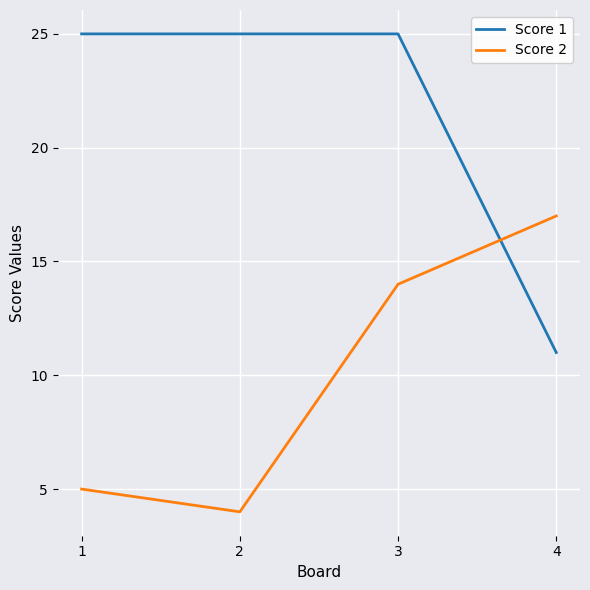

Reading left to right, transcribe all the data shown in this chart.

Score 1: 1=25	2=25	3=25	4=11
Score 2: 1=5	2=4	3=14	4=17